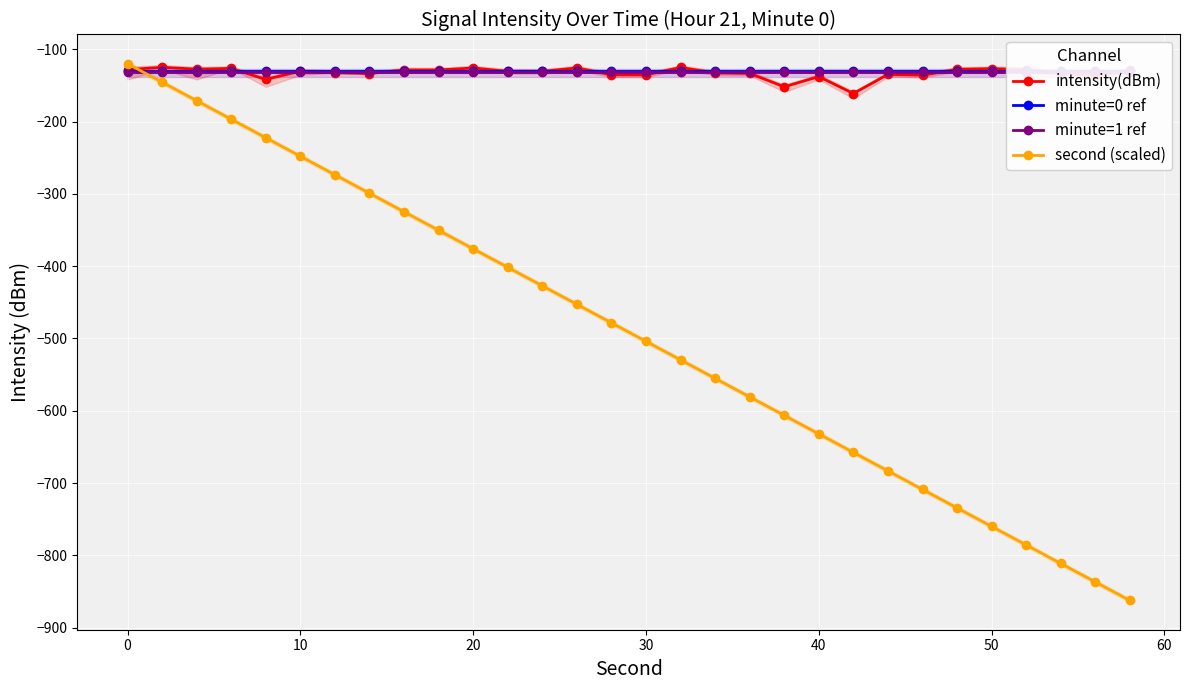

Reading left to right, extract all data points from this chart.

intensity(dBm): -128.2	-124.9	-127.6	-126.5	-141.8	-130.2	-132.6	-133.6	-128.7	-128.7	-125.9	-130.6	-130.6	-125.8	-135.3	-135.5	-125.2	-132.8	-133.4	-151.9	-137.8	-161.2	-134.8	-135.9	-127.7	-126.8	-128.0	-133.2	-136.7	-129.3
minute=0 ref: -130.0	-130.0	-130.0	-130.0	-130.0	-130.0	-130.0	-130.0	-130.0	-130.0	-130.0	-130.0	-130.0	-130.0	-130.0	-130.0	-130.0	-130.0	-130.0	-130.0	-130.0	-130.0	-130.0	-130.0	-130.0	-130.0	-130.0	-130.0	-130.0	-130.0
minute=1 ref: -132.0	-132.0	-132.0	-132.0	-132.0	-132.0	-132.0	-132.0	-132.0	-132.0	-132.0	-132.0	-132.0	-132.0	-132.0	-132.0	-132.0	-132.0	-132.0	-132.0	-132.0	-132.0	-132.0	-132.0	-132.0	-132.0	-132.0	-132.0	-132.0	-132.0
second (scaled): -120.0	-145.6	-171.2	-196.8	-222.4	-248.0	-273.6	-299.2	-324.8	-350.4	-376.0	-401.6	-427.2	-452.8	-478.4	-504.0	-529.6	-555.2	-580.8	-606.4	-632.0	-657.6	-683.2	-708.8	-734.4	-760.0	-785.6	-811.2	-836.8	-862.4